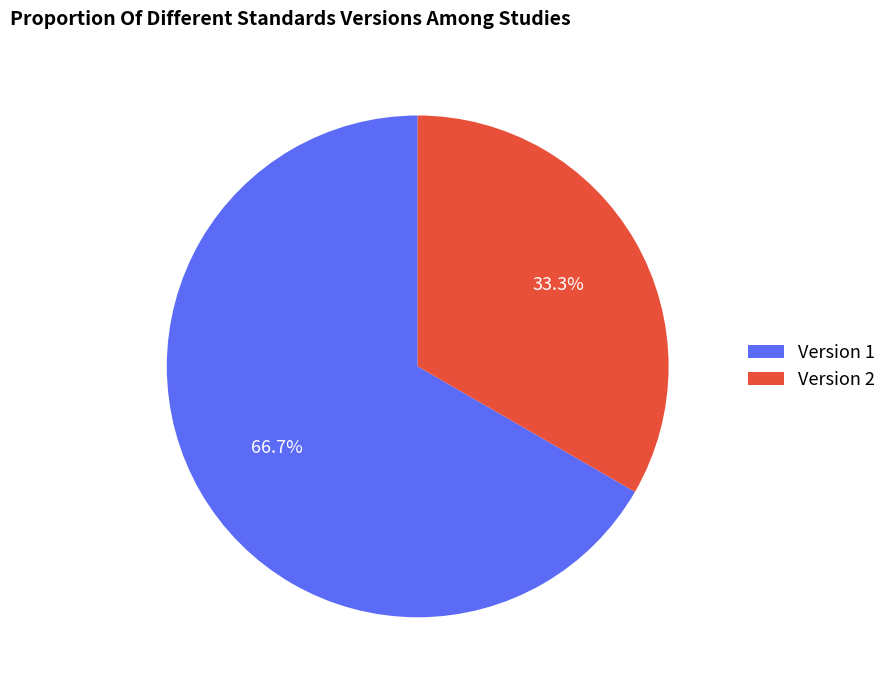

Which has a higher value, Version 1 or Version 2?

Version 1